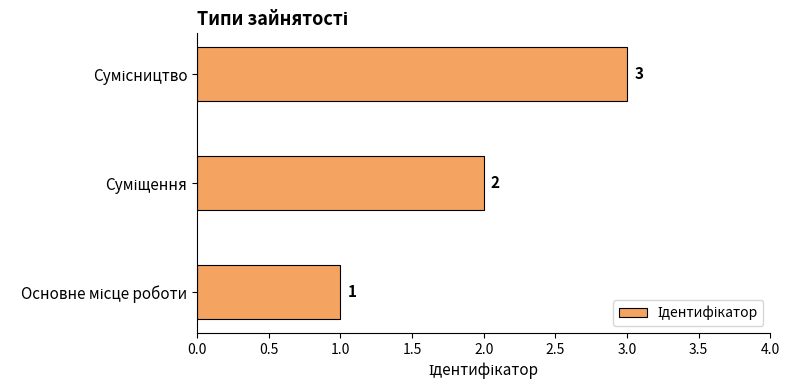

What is the maximum value shown in the chart?

3